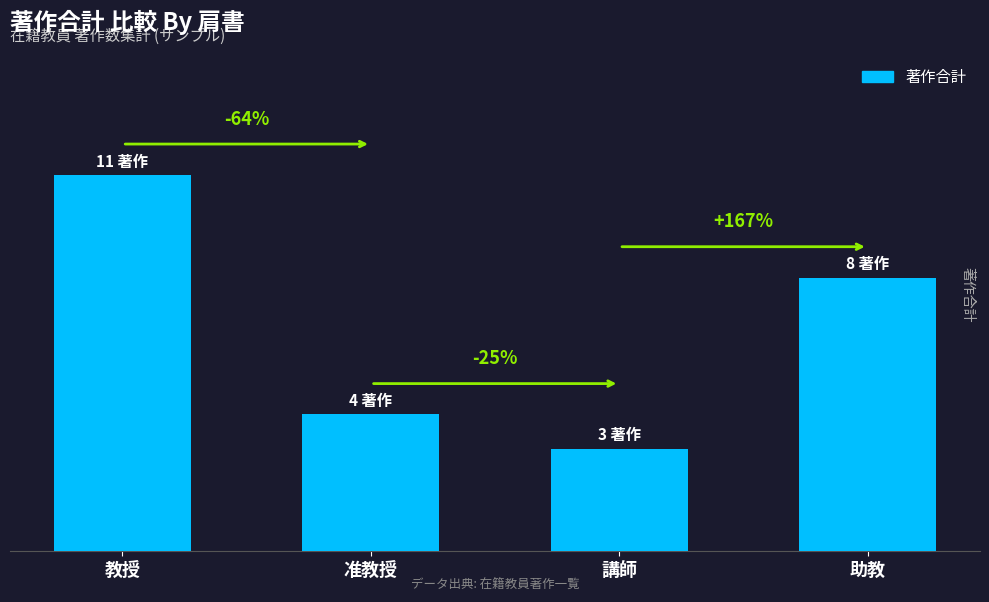

How many values are between 4 and 11?

3